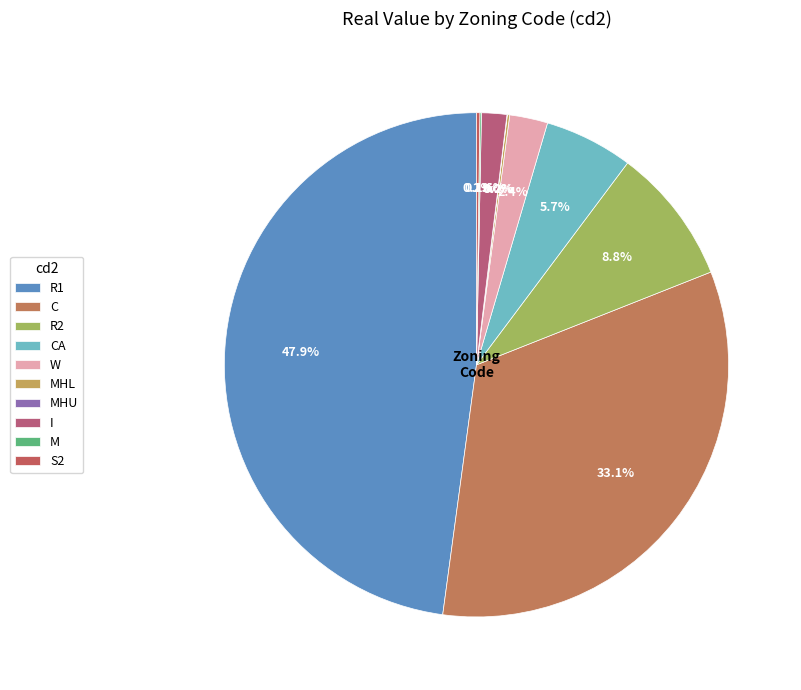

What is the smallest slice in the pie chart?

MHU